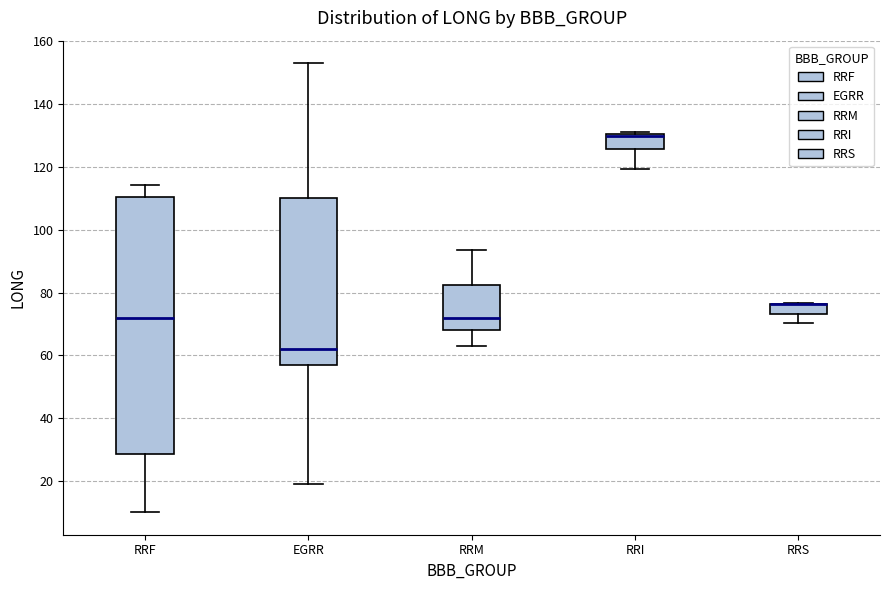

Which box is the tallest, from its lower edge to its upper edge?

RRF